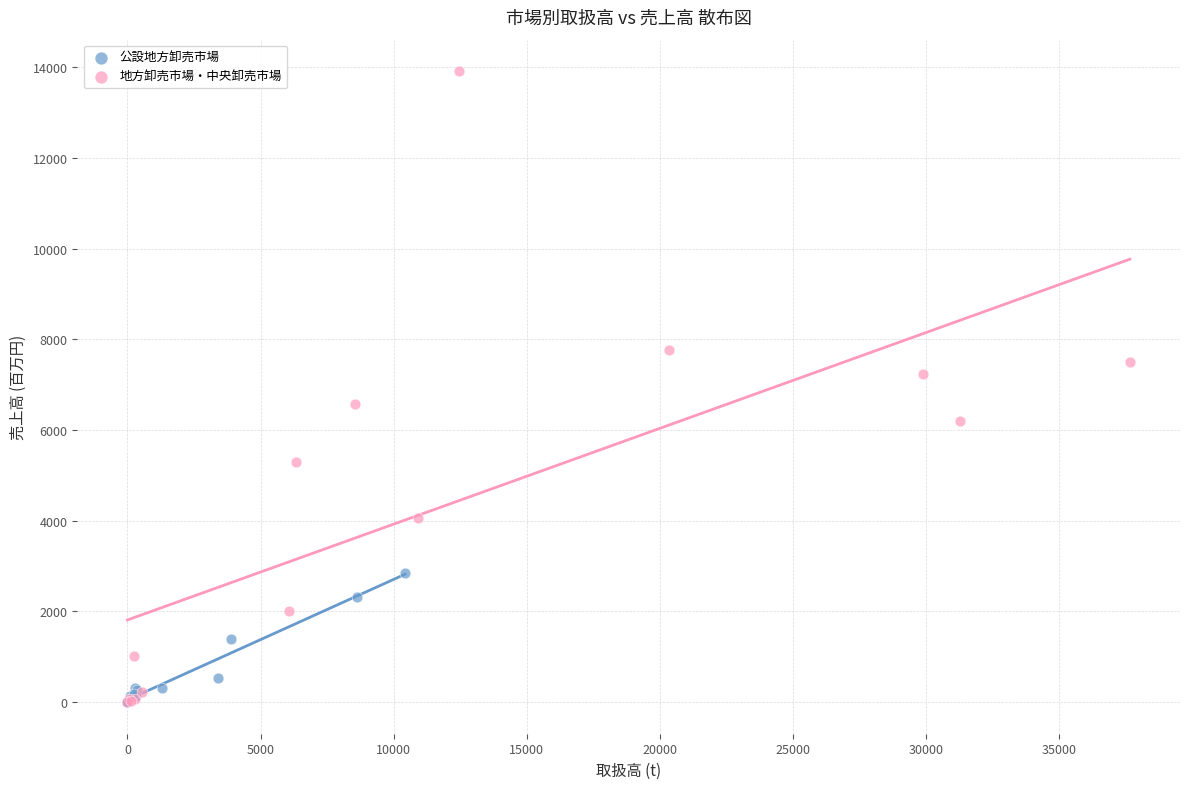

Which series reaches the maximum Y coordinate?

地方卸売市場・中央卸売市場